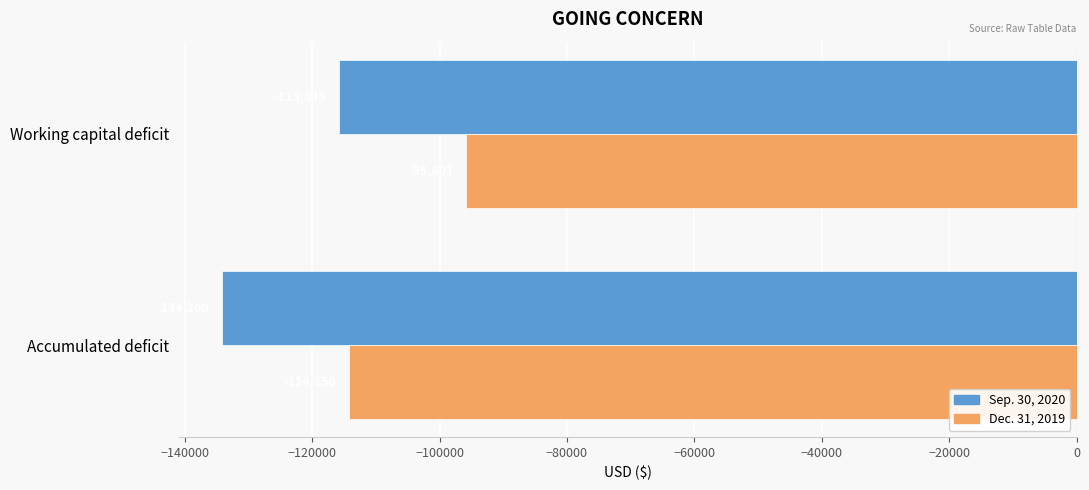

Which label corresponds to the largest value in the chart?

Working capital deficit